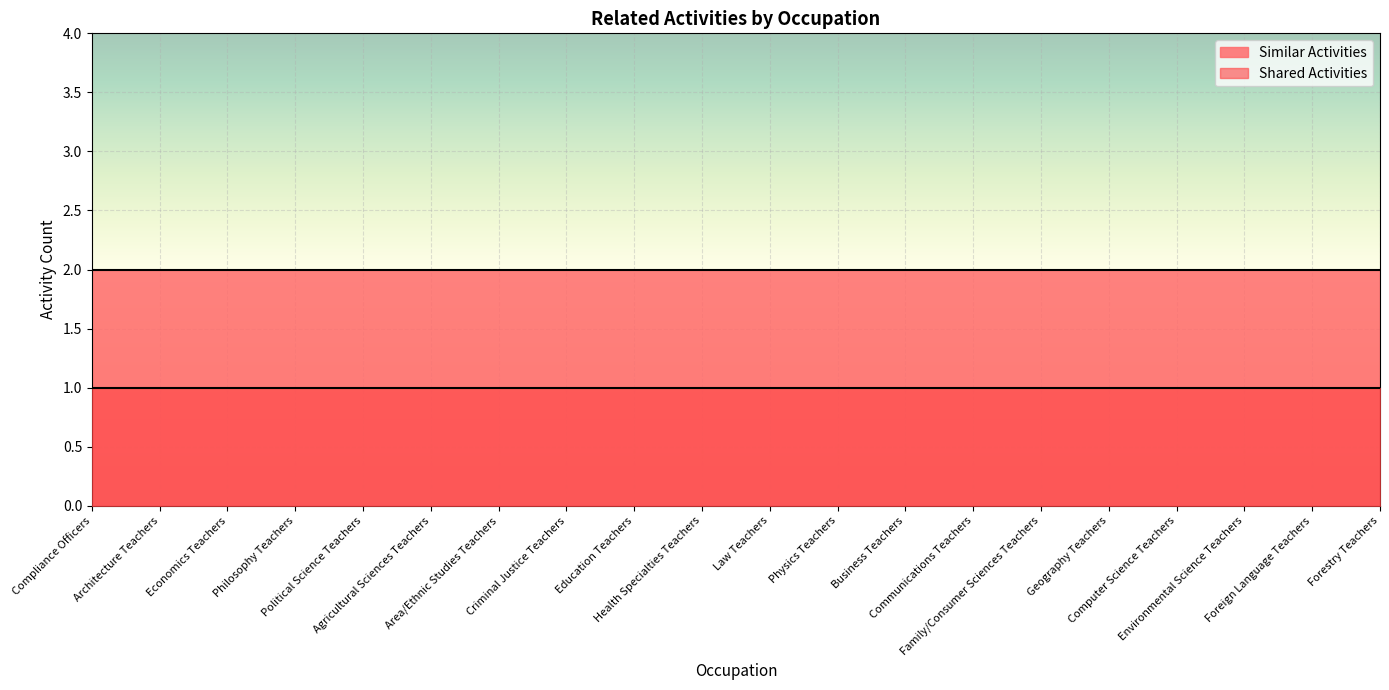

The Similar Activities series shows 3 at Law Teachers. True or false?

False